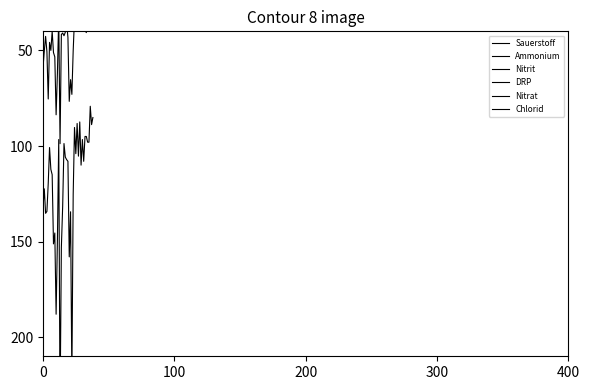

What is the difference between the maximum and minimum values in the Ammonium series?

21.0